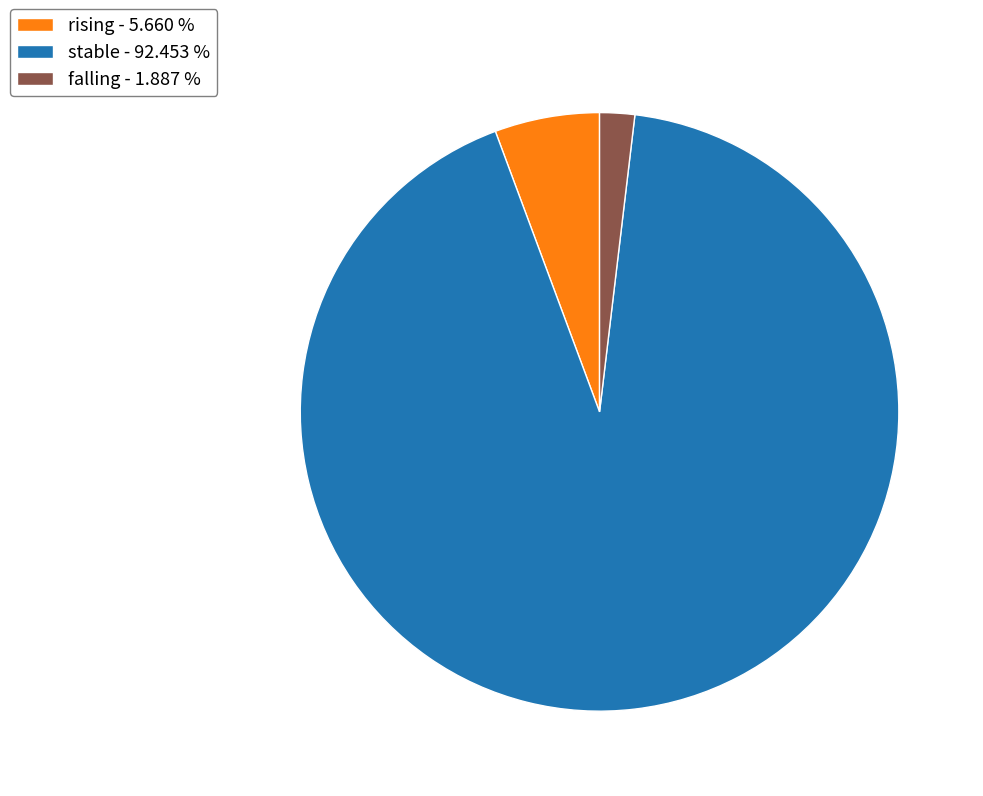

Do falling - 1.887 % and rising - 5.660 % together represent more than half of the pie?

No